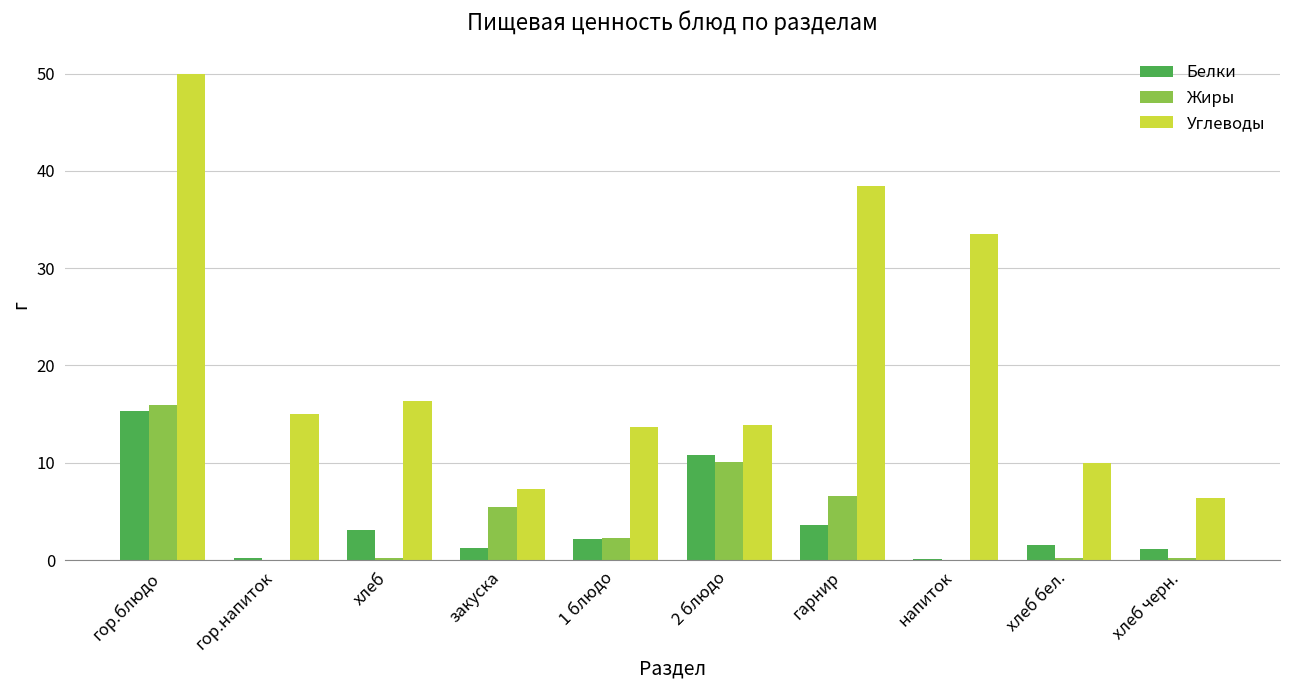

True or false: Белки has a value of 24.6 at гор.блюдо.

False